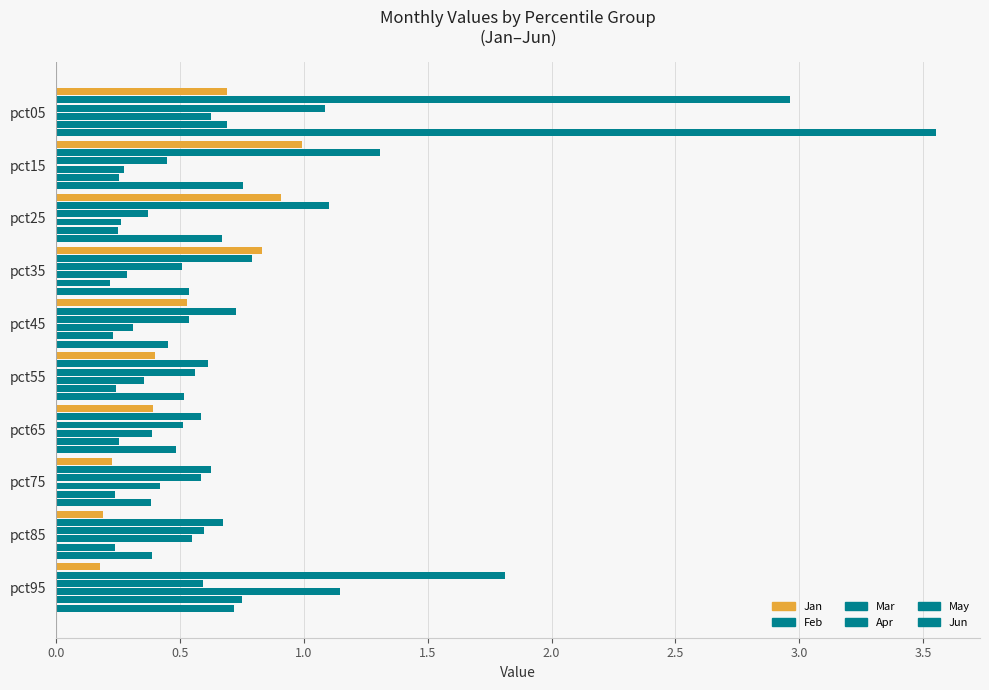

What is the difference between the second highest and second lowest values in the Mar series?

0.1